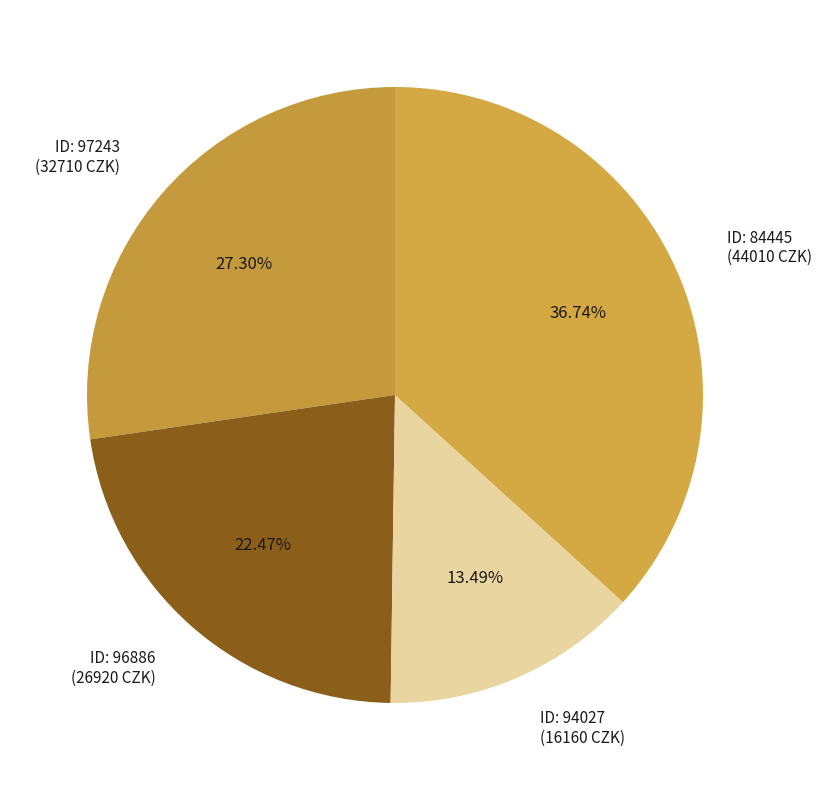

Do ID: 96886 (26920 CZK) and ID: 94027 (16160 CZK) together represent more than half of the pie?

No